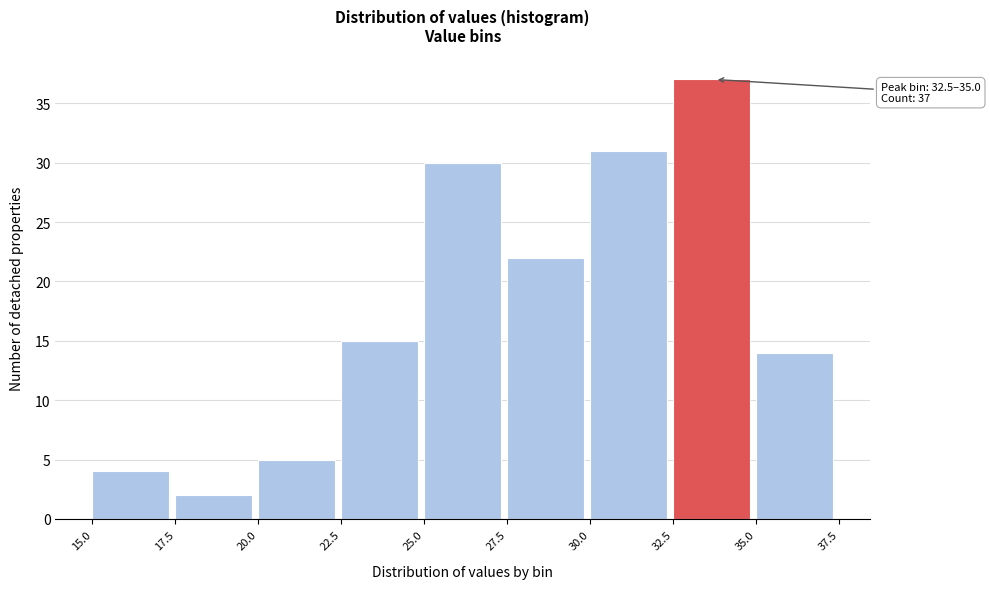

Which range on the x-axis has the tallest bar?

32.5 to 35.0